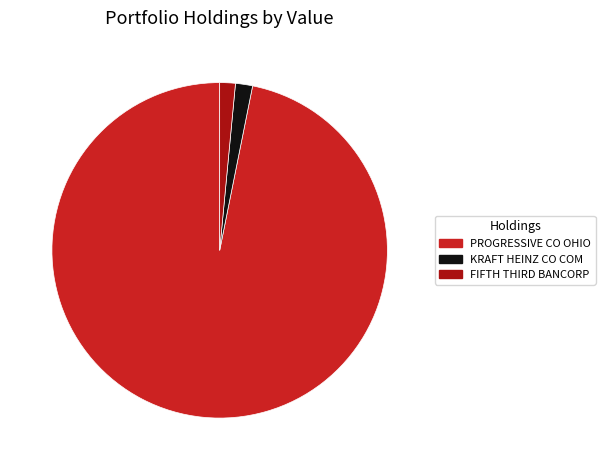

Is it true that KRAFT HEINZ CO COM is 2% of the pie?

True